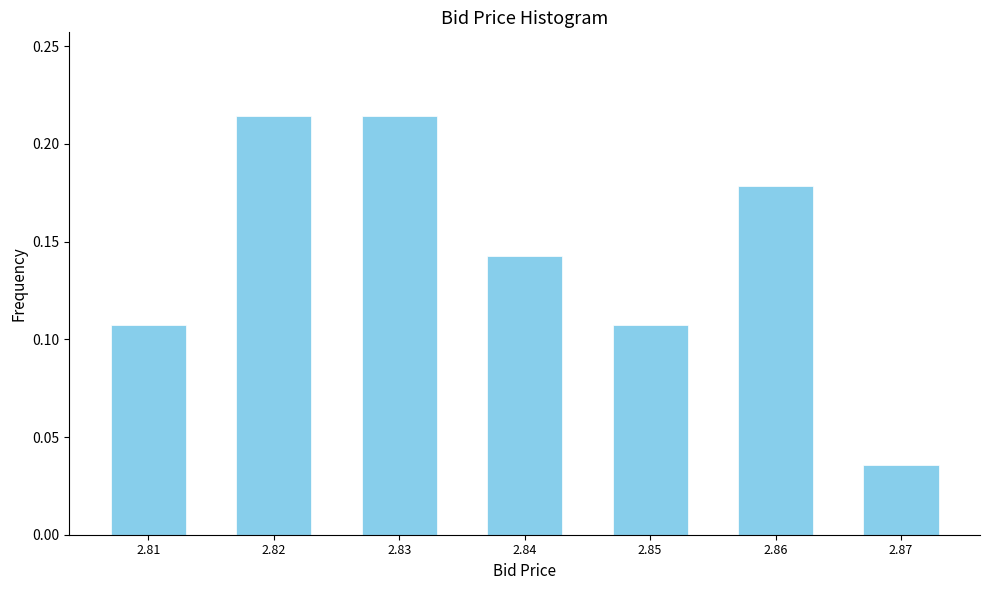

Which category has the lowest value across all series?

2.87